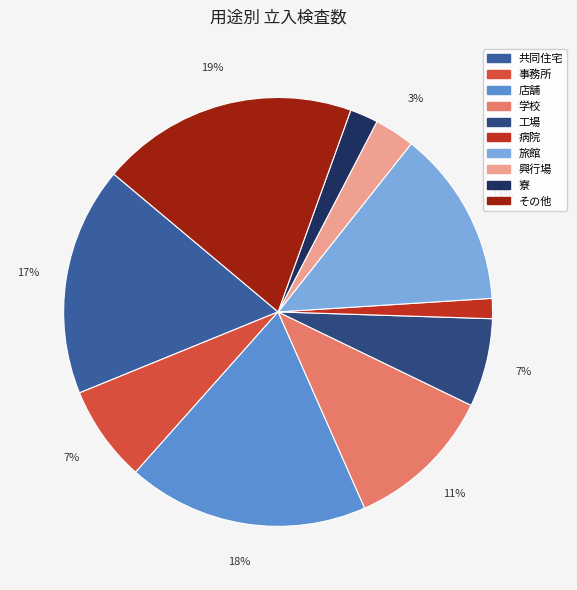

To the nearest percent, what is the average slice percentage?

10%